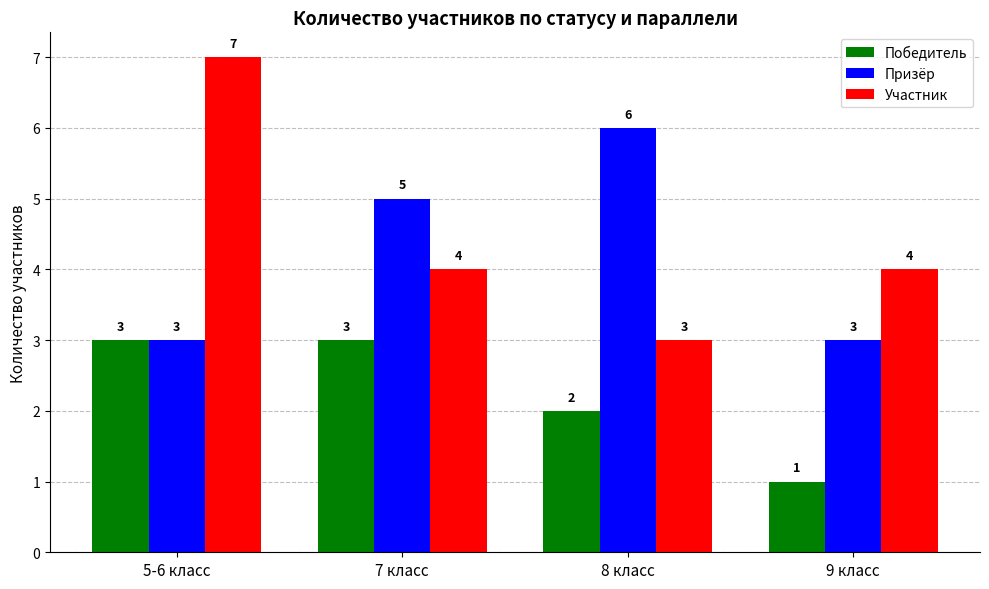

Reading left to right, list all the values displayed in this chart.

Победитель: 5-6 класс=3	7 класс=3	8 класс=2	9 класс=1
Призёр: 5-6 класс=3	7 класс=5	8 класс=6	9 класс=3
Участник: 5-6 класс=7	7 класс=4	8 класс=3	9 класс=4